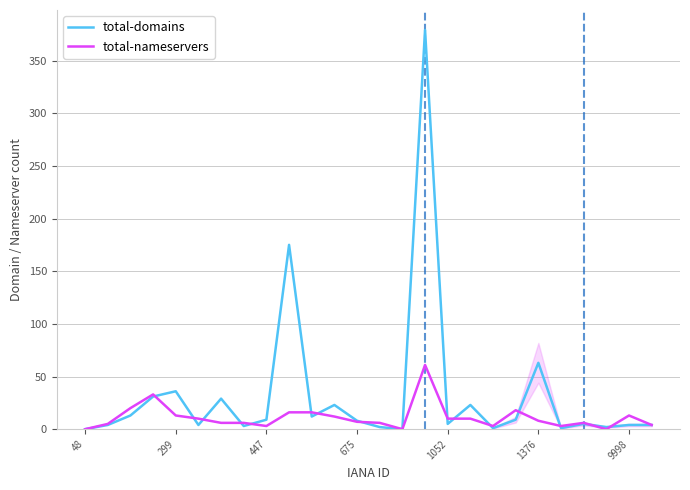

What is the sum of all total-nameservers values?

289